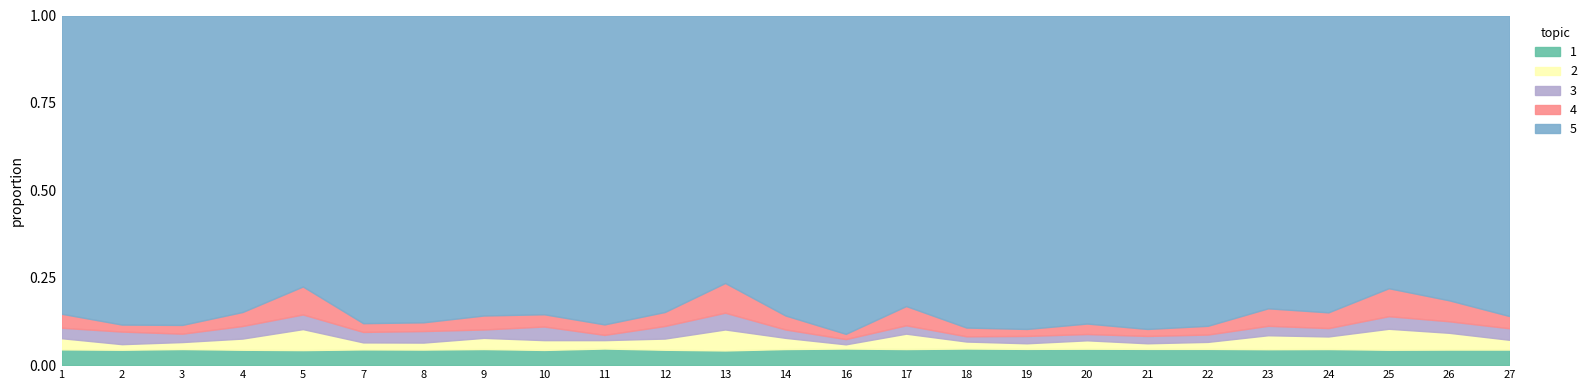

True or false: 2022 has a value of 0.1 at 13.

True